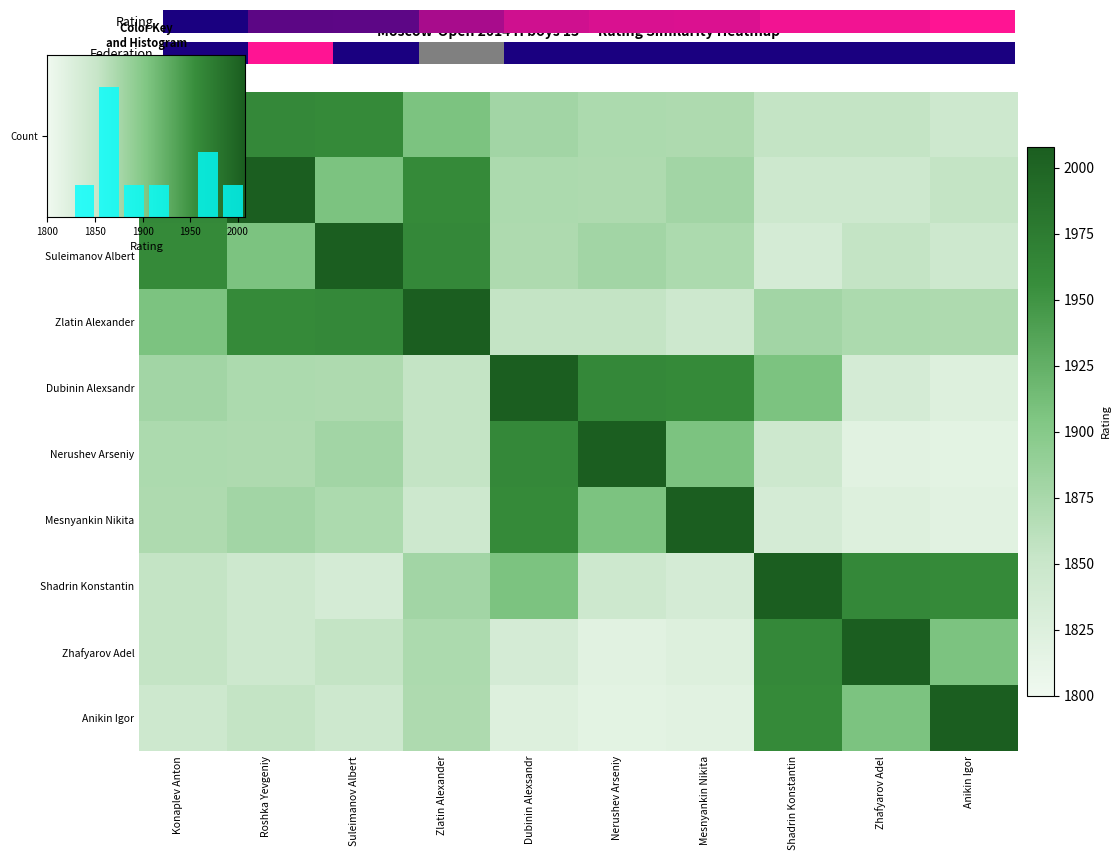

List the labels in order of Zhafyarov Adel value, largest first.

Zhafyarov Adel, Shadrin Konstantin, Anikin Igor, Zlatin Alexander, Konaplev Anton, Suleimanov Albert, Roshka Yevgeniy, Dubinin Alexsandr, Mesnyankin Nikita, Nerushev Arseniy